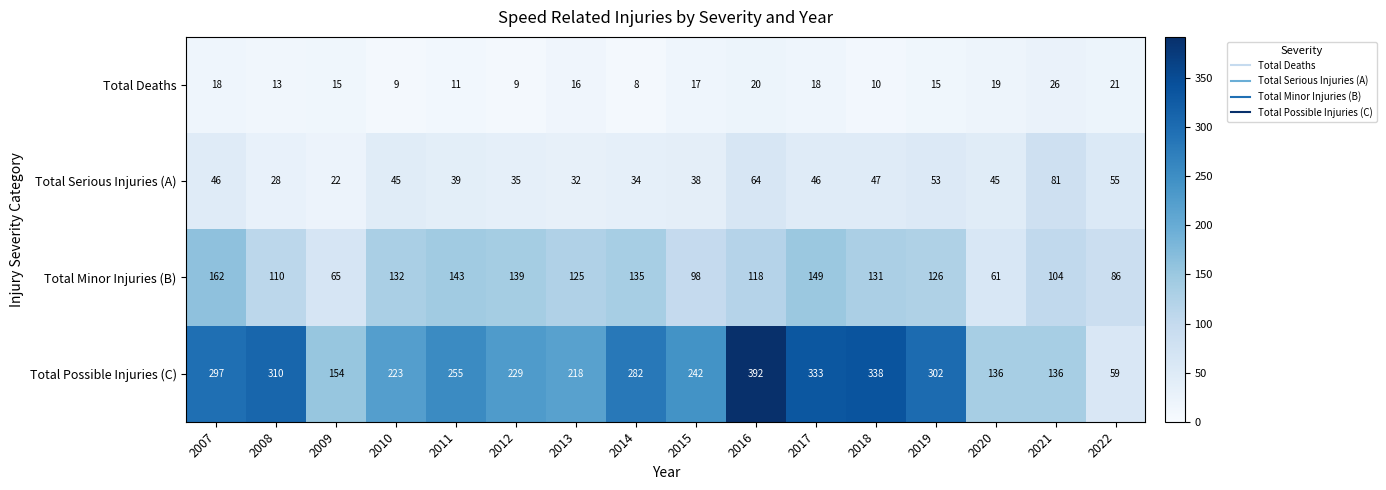

How many categories are shown in the chart?

16